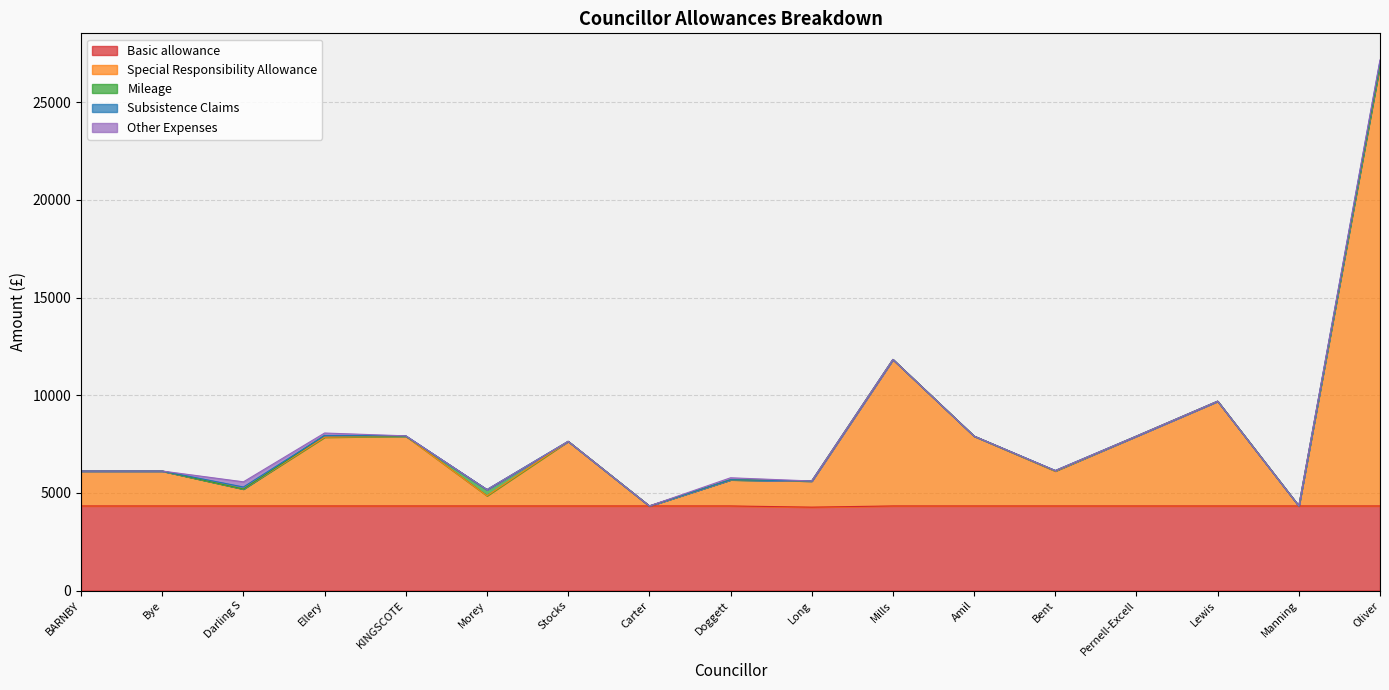

What is the difference between the maximum and minimum values in the Mileage series?

313.4